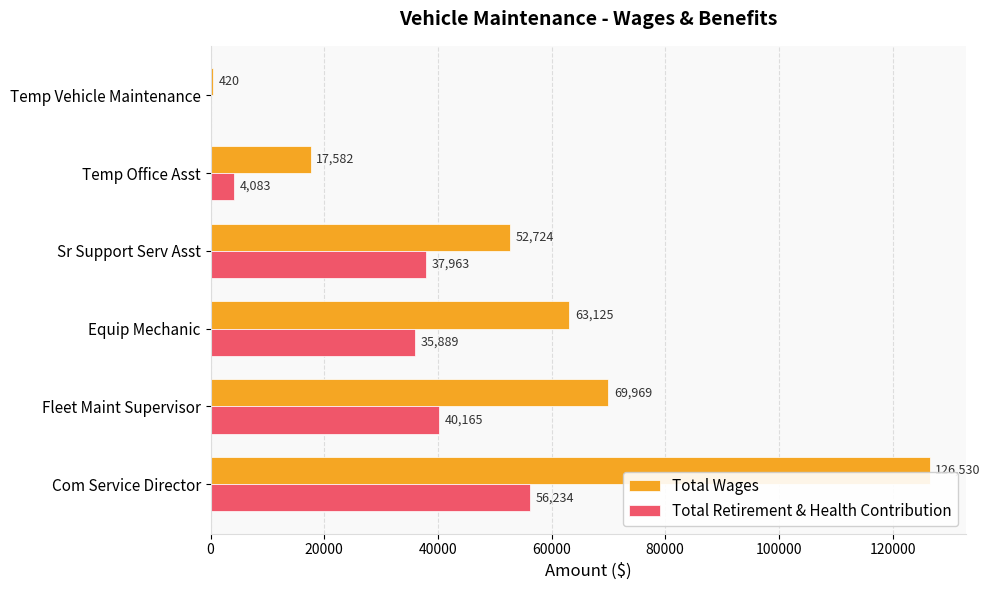

What is the sum of all Total Wages values?

330350